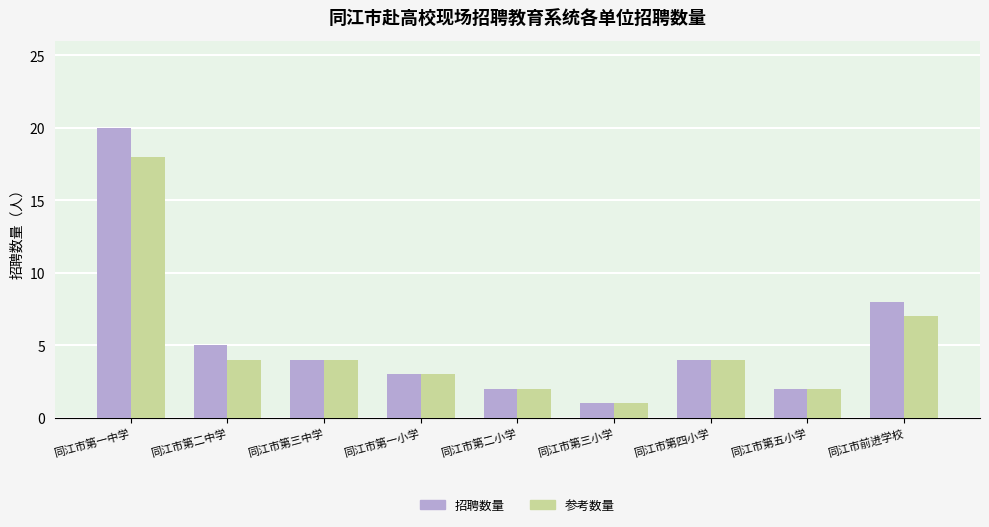

Which category has the lowest value in the 招聘数量 series?

同江市第三小学